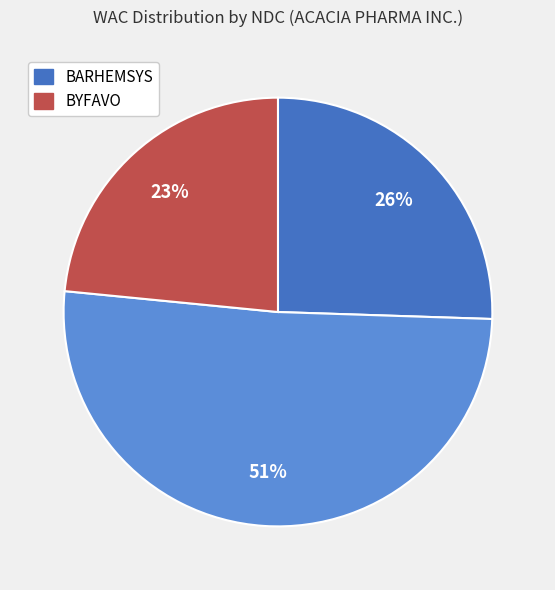

To the nearest percent, what is the average slice percentage?

33%